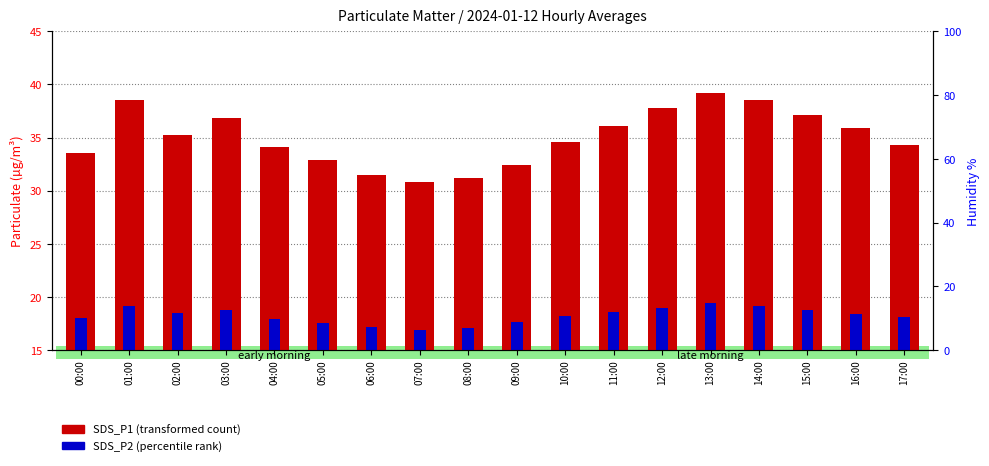

At which label does SDS_P2 (percentile rank) reach its peak?

13:00